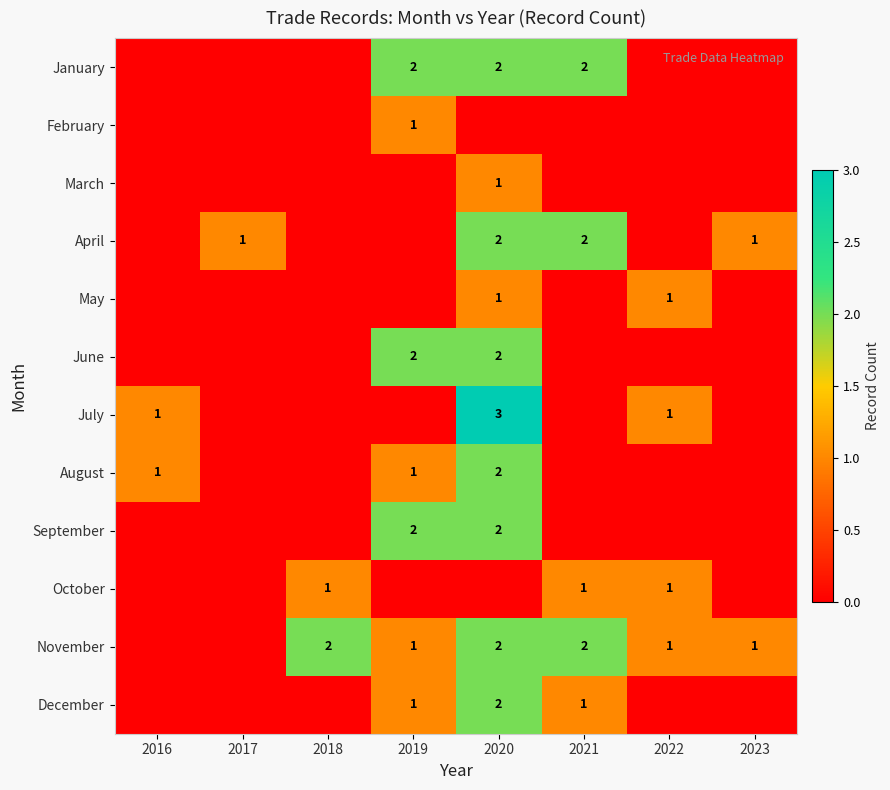

The November series shows 1 at 2019. True or false?

True